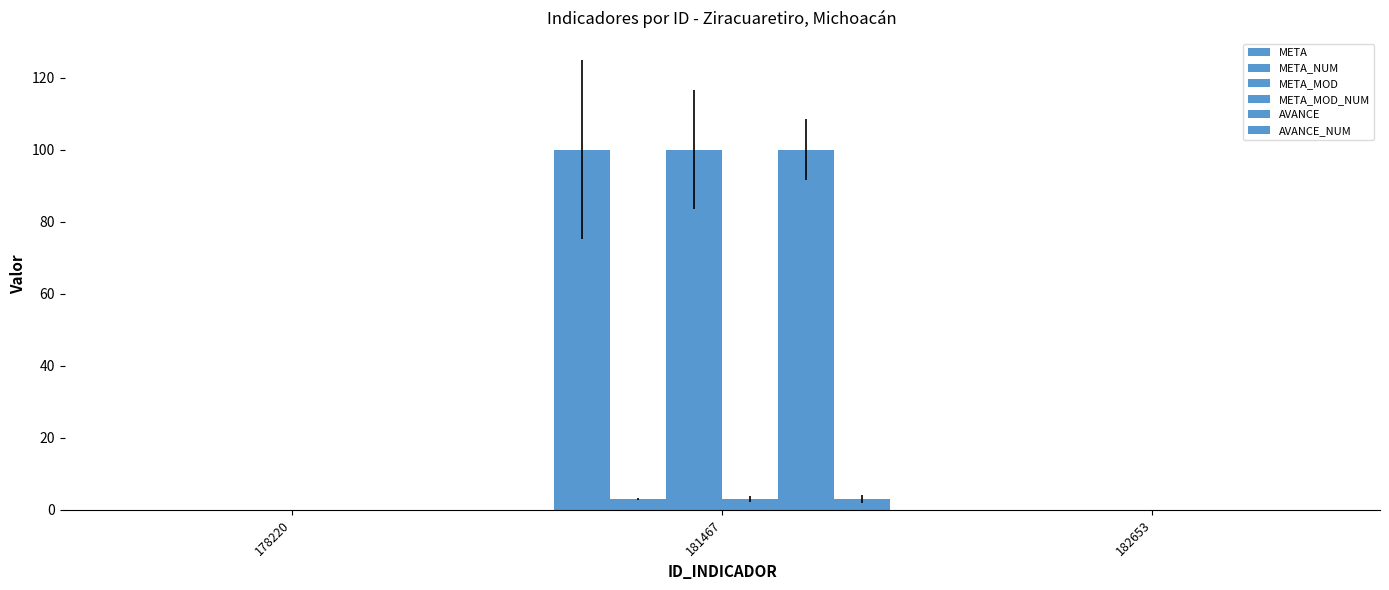

Count the META_MOD_NUM values in the range 0 to 3.

3